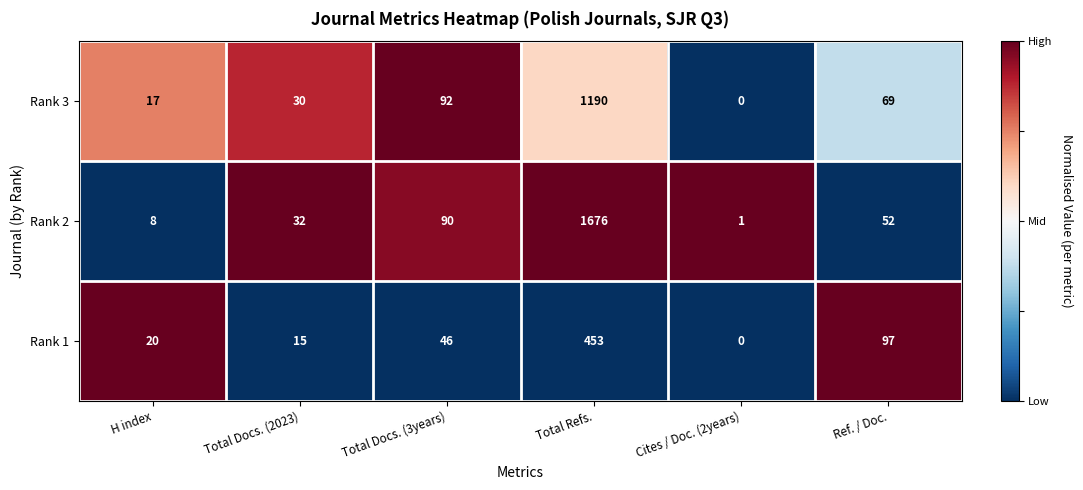

Which series has the largest total across all categories?

Rank 2